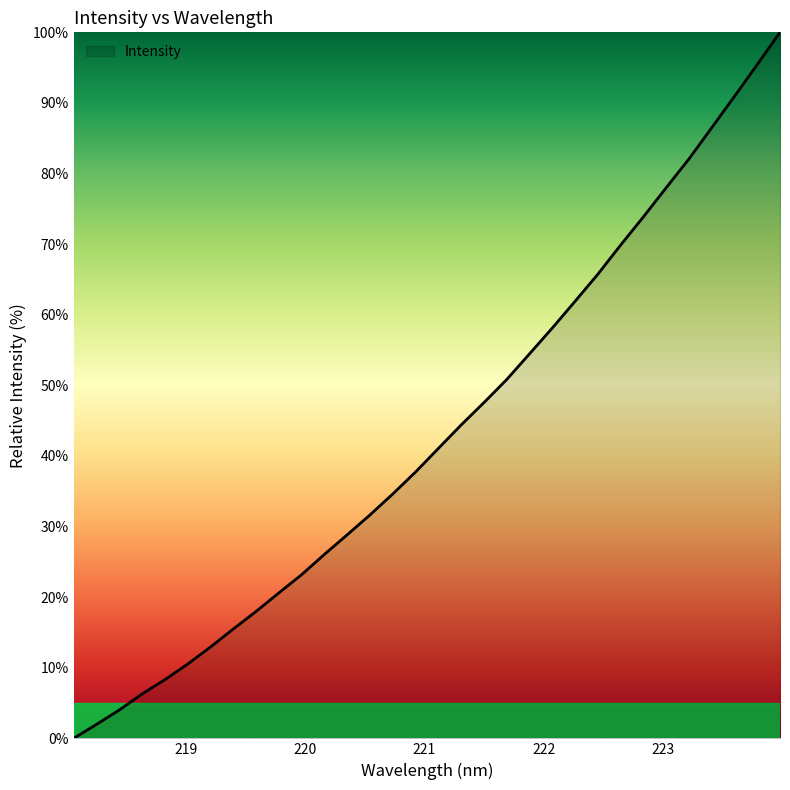

What is the greatest value displayed?

100.0